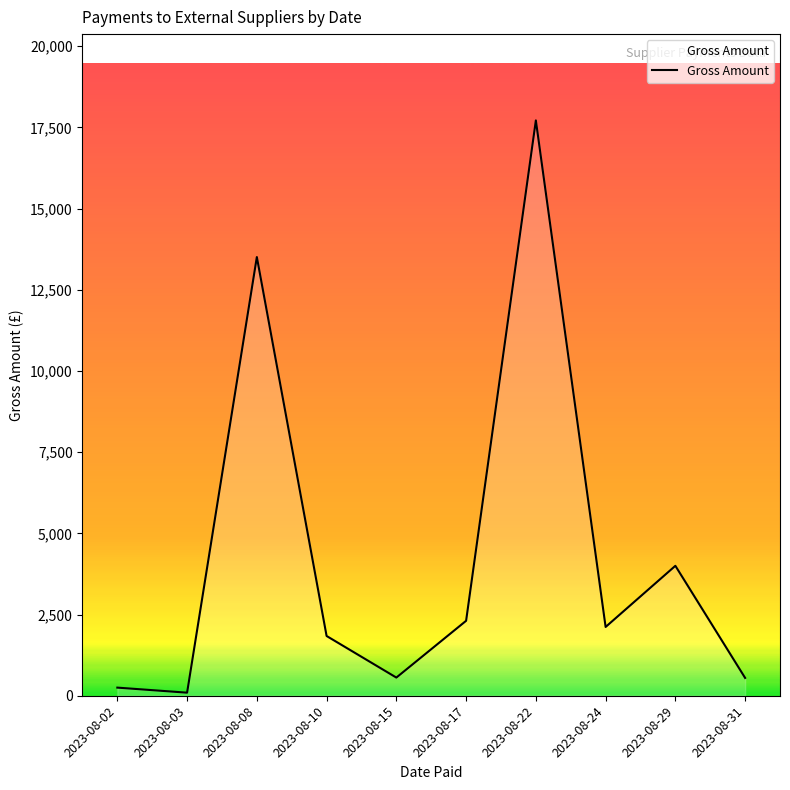

What is the difference between the maximum and minimum values?

17617.8